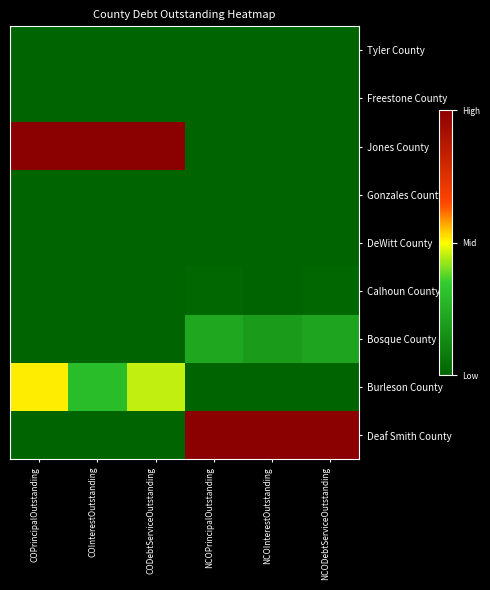

Reading left to right, extract all data points from this chart.

Tyler County: COPrincipalOutstanding=0.0	COInterestOutstanding=0.0	CODebtServiceOutstanding=0.0	NCOPrincipalOutstanding=0.0	NCOInterestOutstanding=0.0	NCODebtServiceOutstanding=0.0
Freestone County: COPrincipalOutstanding=0.0	COInterestOutstanding=0.0	CODebtServiceOutstanding=0.0	NCOPrincipalOutstanding=0.0	NCOInterestOutstanding=0.0	NCODebtServiceOutstanding=0.0
Jones County: COPrincipalOutstanding=1.0	COInterestOutstanding=1.0	CODebtServiceOutstanding=1.0	NCOPrincipalOutstanding=0.0	NCOInterestOutstanding=0.0	NCODebtServiceOutstanding=0.0
Gonzales County: COPrincipalOutstanding=0.0	COInterestOutstanding=0.0	CODebtServiceOutstanding=0.0	NCOPrincipalOutstanding=0.0	NCOInterestOutstanding=0.0	NCODebtServiceOutstanding=0.0
DeWitt County: COPrincipalOutstanding=0.0	COInterestOutstanding=0.0	CODebtServiceOutstanding=0.0	NCOPrincipalOutstanding=0.0	NCOInterestOutstanding=0.0	NCODebtServiceOutstanding=0.0
Calhoun County: COPrincipalOutstanding=0.0	COInterestOutstanding=0.0	CODebtServiceOutstanding=0.0	NCOPrincipalOutstanding=0.0	NCOInterestOutstanding=0.0	NCODebtServiceOutstanding=0.0
Bosque County: COPrincipalOutstanding=0.0	COInterestOutstanding=0.0	CODebtServiceOutstanding=0.0	NCOPrincipalOutstanding=0.2	NCOInterestOutstanding=0.2	NCODebtServiceOutstanding=0.2
Burleson County: COPrincipalOutstanding=0.5	COInterestOutstanding=0.3	CODebtServiceOutstanding=0.5	NCOPrincipalOutstanding=0.0	NCOInterestOutstanding=0.0	NCODebtServiceOutstanding=0.0
Deaf Smith County: COPrincipalOutstanding=0.0	COInterestOutstanding=0.0	CODebtServiceOutstanding=0.0	NCOPrincipalOutstanding=1.0	NCOInterestOutstanding=1.0	NCODebtServiceOutstanding=1.0